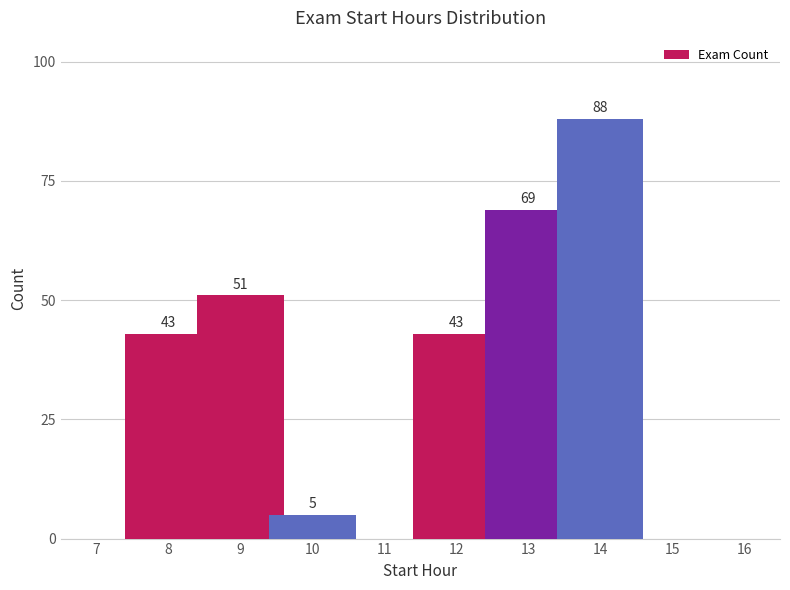

What is the sum of the values at 14 and 8?

131